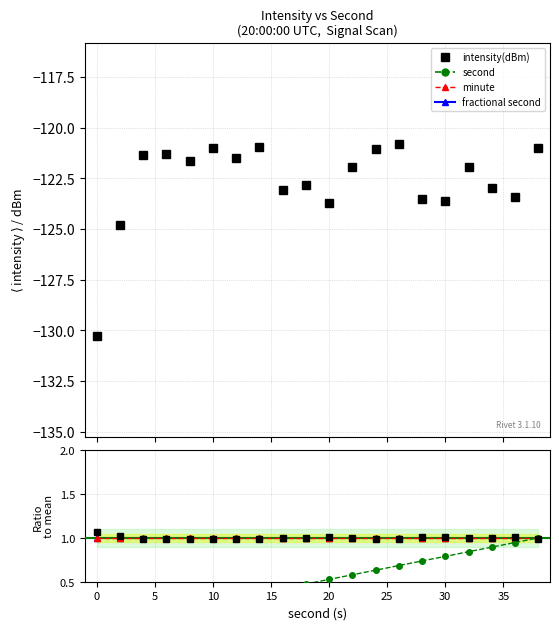

At how many categories does at least one series exceed 0?

20